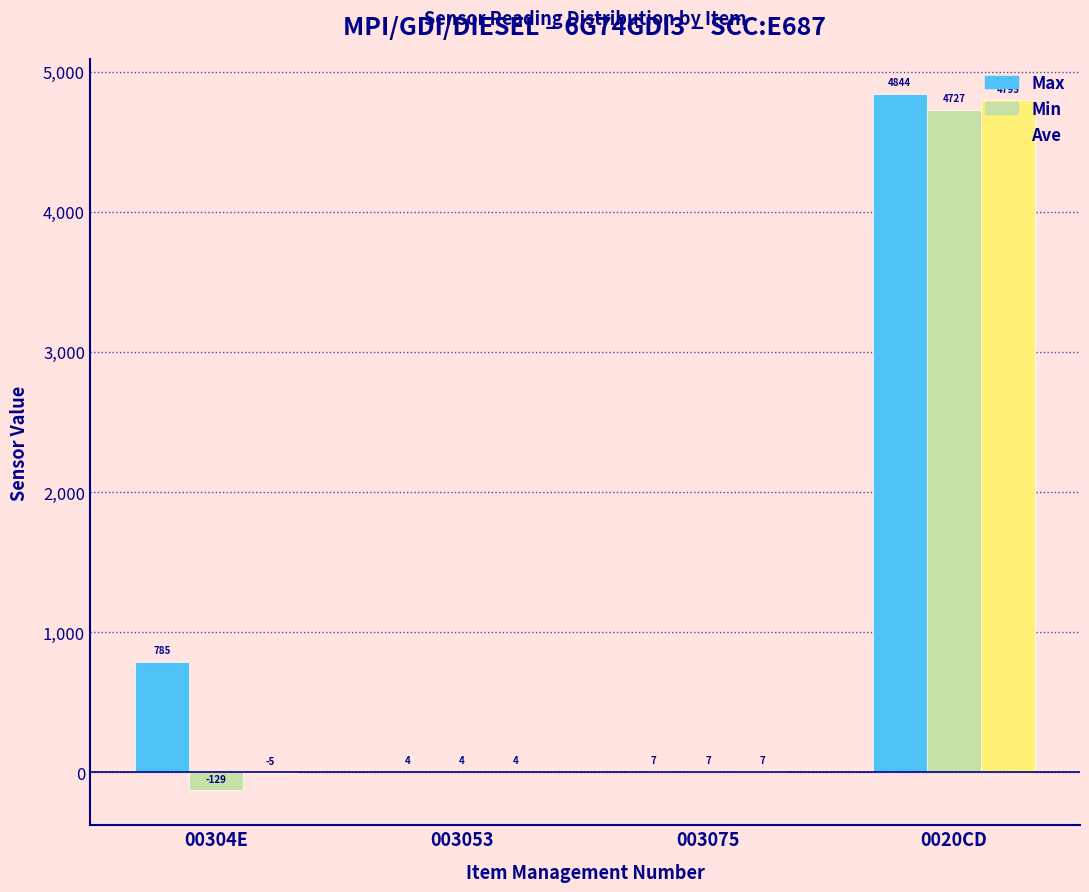

Reading left to right, extract all data points from this chart.

Max: 00304E=785	003053=4	003075=7	0020CD=4844
Min: 00304E=-129	003053=4	003075=7	0020CD=4727
Ave: 00304E=-5	003053=4	003075=7	0020CD=4795